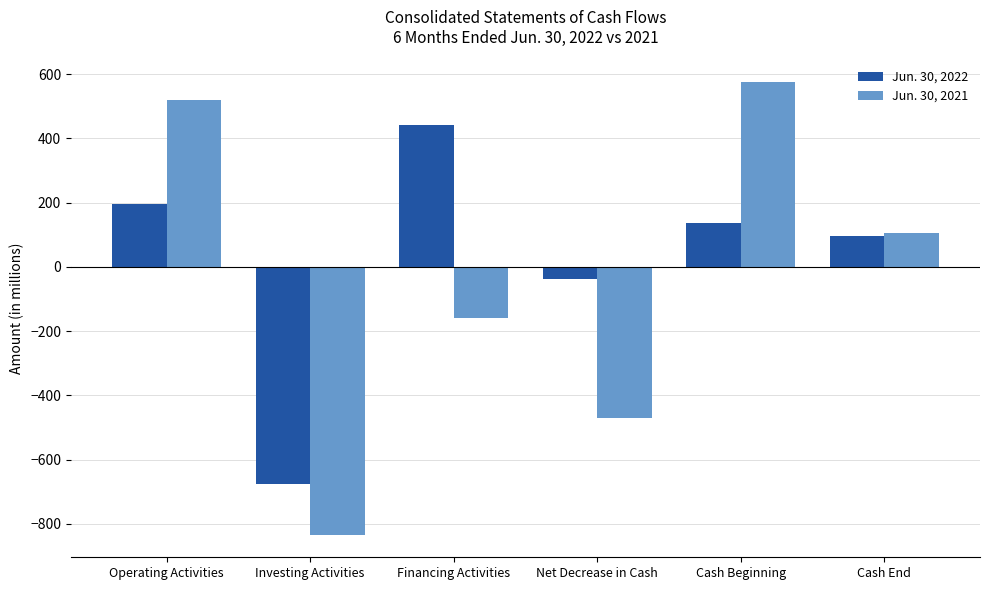

True or false: Jun. 30, 2022 has a value of 37 at Cash End.

False